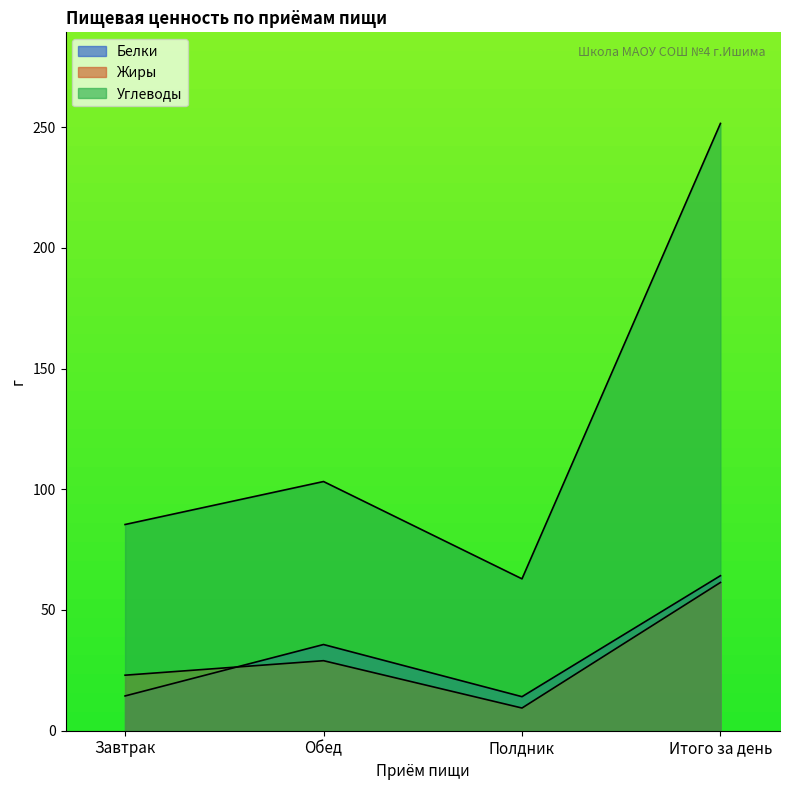

What is the spread (max minus min) of values at Полдник?

53.5